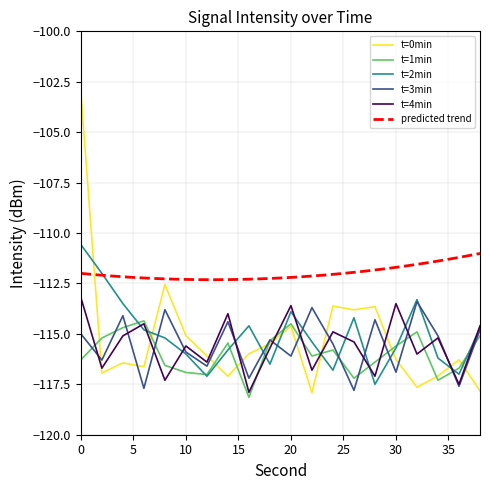

List the labels in order of t=4min value, largest first.

0, 30, 20, 14, 6, 38, 24, 4, 34, 26, 10, 18, 32, 12, 2, 22, 28, 8, 36, 16